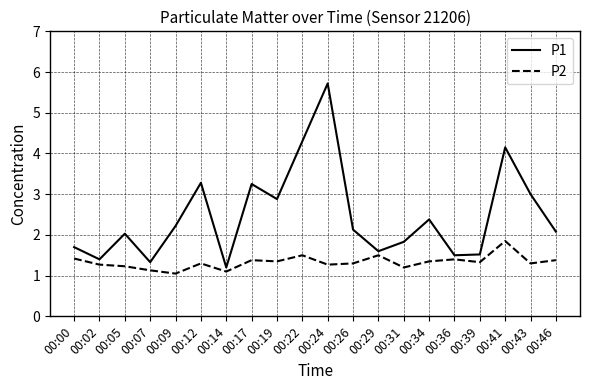

Is the value of P1 at 00:36 greater than the value of P2 at 00:07?

Yes